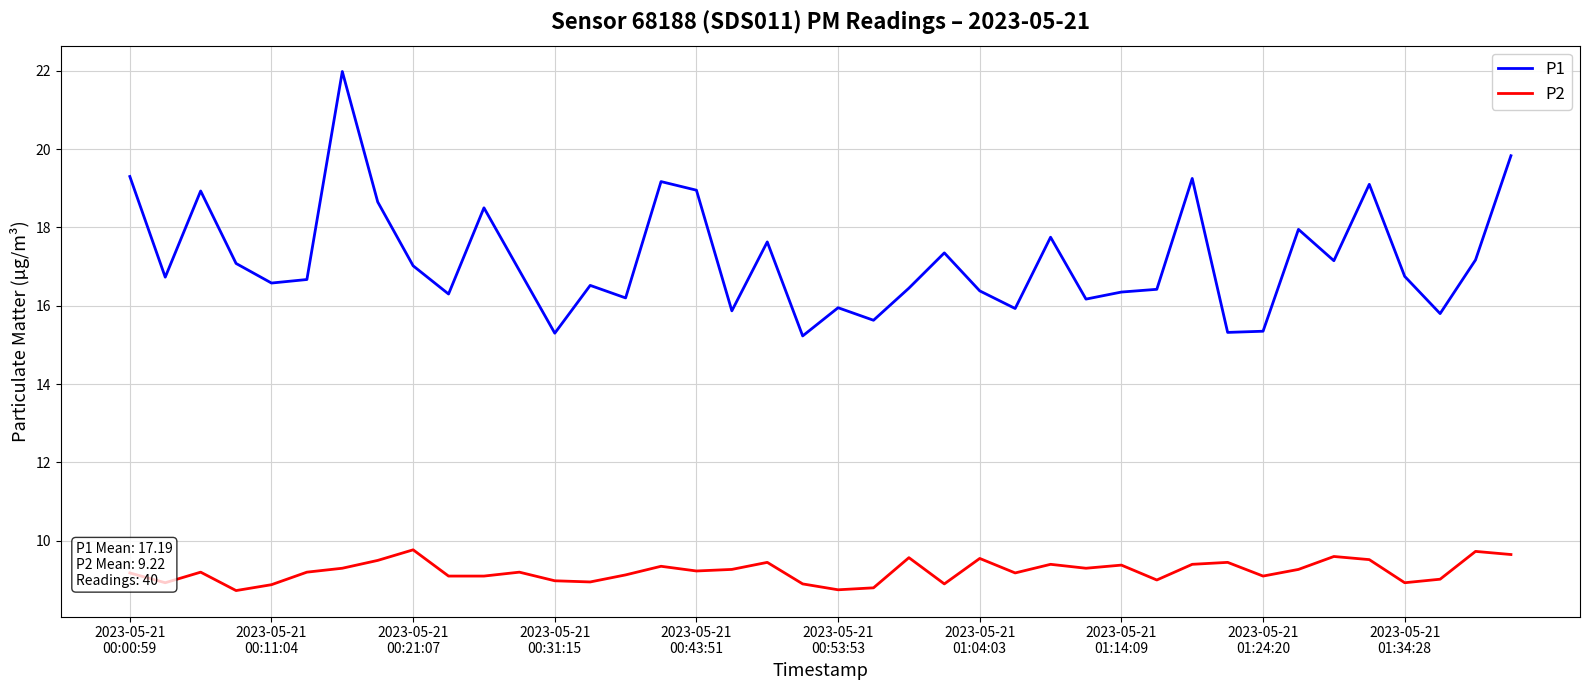

List the series in order of their peak value, lowest first.

P2, P1